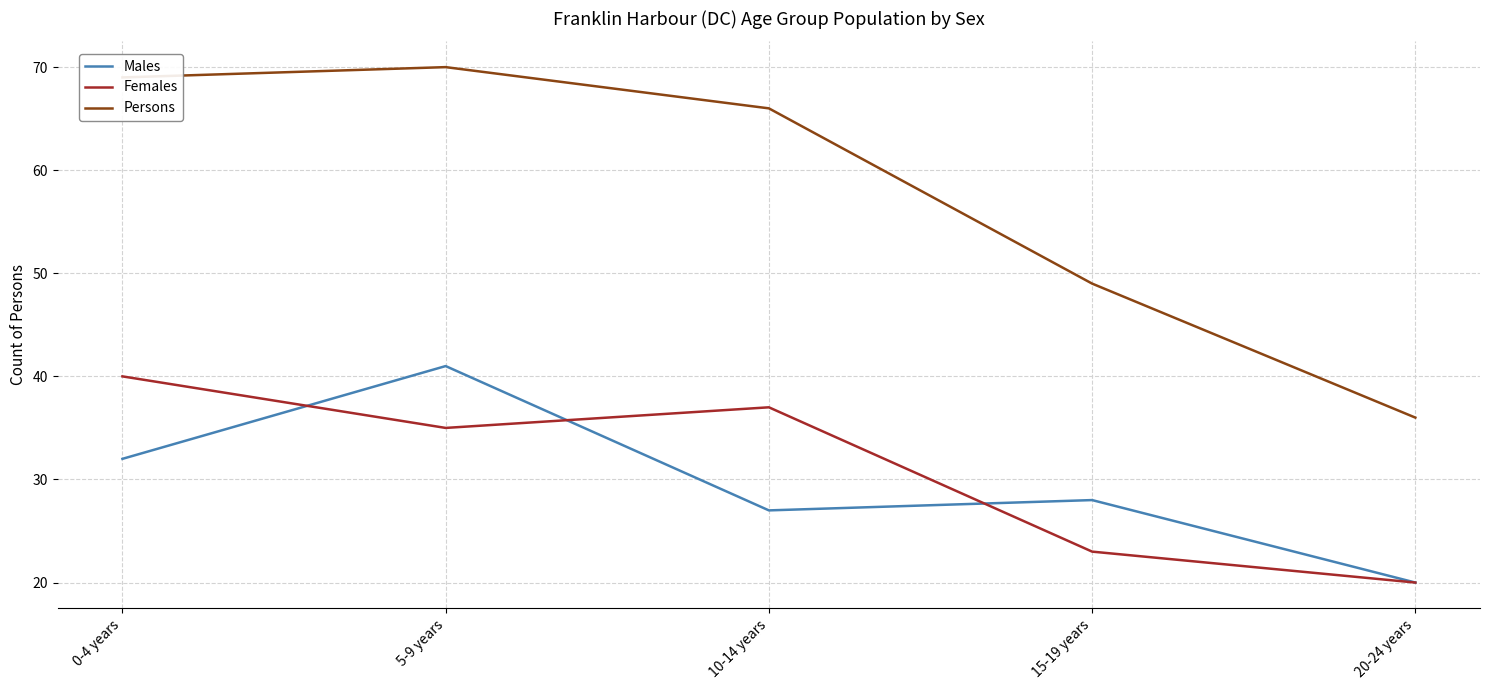

At which label is Persons closest to 53?

15-19 years